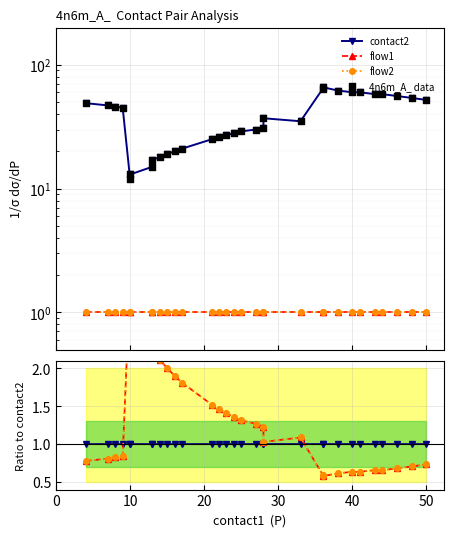

What is the total value across all series at 30?

47.7